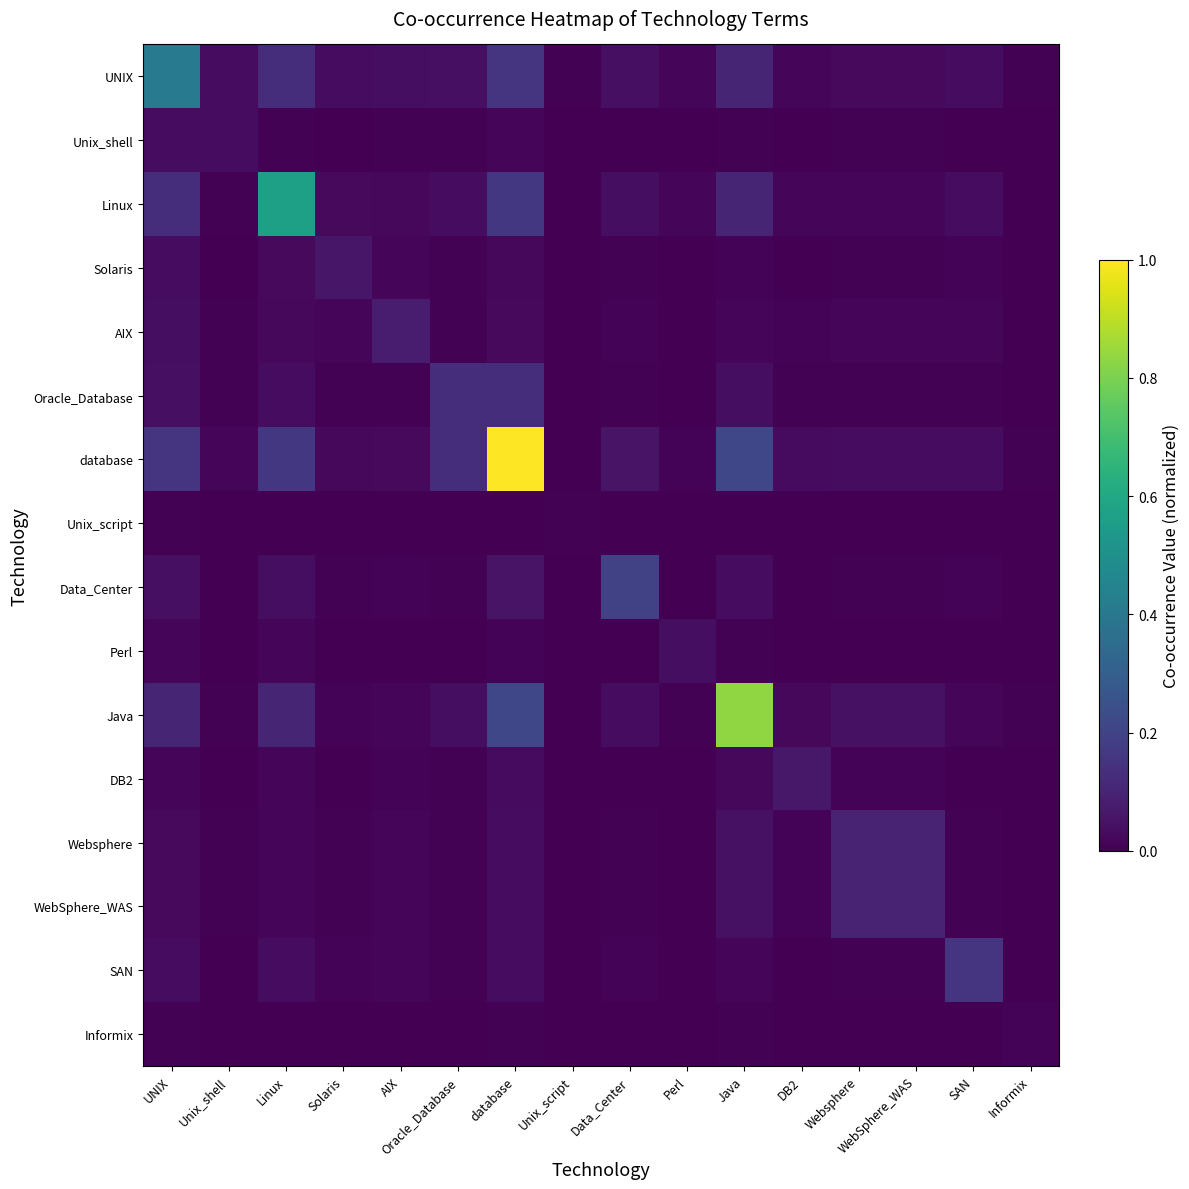

Reading right to left, extract all data points from this chart.

UNIX: Informix=0.0	SAN=0.0	WebSphere_WAS=0.0	Websphere=0.0	DB2=0.0	Java=0.1	Perl=0.0	Data_Center=0.0	Unix_script=0.0	database=0.1	Oracle_Database=0.0	AIX=0.0	Solaris=0.0	Linux=0.1	Unix_shell=0.0	UNIX=0.4
Unix_shell: Informix=0.0	SAN=0.0	WebSphere_WAS=0.0	Websphere=0.0	DB2=0.0	Java=0.0	Perl=0.0	Data_Center=0.0	Unix_script=0.0	database=0.0	Oracle_Database=0.0	AIX=0.0	Solaris=0.0	Linux=0.0	Unix_shell=0.0	UNIX=0.0
Linux: Informix=0.0	SAN=0.0	WebSphere_WAS=0.0	Websphere=0.0	DB2=0.0	Java=0.1	Perl=0.0	Data_Center=0.0	Unix_script=0.0	database=0.2	Oracle_Database=0.0	AIX=0.0	Solaris=0.0	Linux=0.6	Unix_shell=0.0	UNIX=0.1
Solaris: Informix=0.0	SAN=0.0	WebSphere_WAS=0.0	Websphere=0.0	DB2=0.0	Java=0.0	Perl=0.0	Data_Center=0.0	Unix_script=0.0	database=0.0	Oracle_Database=0.0	AIX=0.0	Solaris=0.1	Linux=0.0	Unix_shell=0.0	UNIX=0.0
AIX: Informix=0.0	SAN=0.0	WebSphere_WAS=0.0	Websphere=0.0	DB2=0.0	Java=0.0	Perl=0.0	Data_Center=0.0	Unix_script=0.0	database=0.0	Oracle_Database=0.0	AIX=0.1	Solaris=0.0	Linux=0.0	Unix_shell=0.0	UNIX=0.0
Oracle_Database: Informix=0.0	SAN=0.0	WebSphere_WAS=0.0	Websphere=0.0	DB2=0.0	Java=0.0	Perl=0.0	Data_Center=0.0	Unix_script=0.0	database=0.1	Oracle_Database=0.1	AIX=0.0	Solaris=0.0	Linux=0.0	Unix_shell=0.0	UNIX=0.0
database: Informix=0.0	SAN=0.0	WebSphere_WAS=0.0	Websphere=0.0	DB2=0.0	Java=0.2	Perl=0.0	Data_Center=0.1	Unix_script=0.0	database=1.0	Oracle_Database=0.1	AIX=0.0	Solaris=0.0	Linux=0.2	Unix_shell=0.0	UNIX=0.1
Unix_script: Informix=0.0	SAN=0.0	WebSphere_WAS=0.0	Websphere=0.0	DB2=0.0	Java=0.0	Perl=0.0	Data_Center=0.0	Unix_script=0.0	database=0.0	Oracle_Database=0.0	AIX=0.0	Solaris=0.0	Linux=0.0	Unix_shell=0.0	UNIX=0.0
Data_Center: Informix=0.0	SAN=0.0	WebSphere_WAS=0.0	Websphere=0.0	DB2=0.0	Java=0.0	Perl=0.0	Data_Center=0.2	Unix_script=0.0	database=0.1	Oracle_Database=0.0	AIX=0.0	Solaris=0.0	Linux=0.0	Unix_shell=0.0	UNIX=0.0
Perl: Informix=0.0	SAN=0.0	WebSphere_WAS=0.0	Websphere=0.0	DB2=0.0	Java=0.0	Perl=0.0	Data_Center=0.0	Unix_script=0.0	database=0.0	Oracle_Database=0.0	AIX=0.0	Solaris=0.0	Linux=0.0	Unix_shell=0.0	UNIX=0.0
Java: Informix=0.0	SAN=0.0	WebSphere_WAS=0.0	Websphere=0.0	DB2=0.0	Java=0.8	Perl=0.0	Data_Center=0.0	Unix_script=0.0	database=0.2	Oracle_Database=0.0	AIX=0.0	Solaris=0.0	Linux=0.1	Unix_shell=0.0	UNIX=0.1
DB2: Informix=0.0	SAN=0.0	WebSphere_WAS=0.0	Websphere=0.0	DB2=0.1	Java=0.0	Perl=0.0	Data_Center=0.0	Unix_script=0.0	database=0.0	Oracle_Database=0.0	AIX=0.0	Solaris=0.0	Linux=0.0	Unix_shell=0.0	UNIX=0.0
Websphere: Informix=0.0	SAN=0.0	WebSphere_WAS=0.1	Websphere=0.1	DB2=0.0	Java=0.0	Perl=0.0	Data_Center=0.0	Unix_script=0.0	database=0.0	Oracle_Database=0.0	AIX=0.0	Solaris=0.0	Linux=0.0	Unix_shell=0.0	UNIX=0.0
WebSphere_WAS: Informix=0.0	SAN=0.0	WebSphere_WAS=0.1	Websphere=0.1	DB2=0.0	Java=0.0	Perl=0.0	Data_Center=0.0	Unix_script=0.0	database=0.0	Oracle_Database=0.0	AIX=0.0	Solaris=0.0	Linux=0.0	Unix_shell=0.0	UNIX=0.0
SAN: Informix=0.0	SAN=0.2	WebSphere_WAS=0.0	Websphere=0.0	DB2=0.0	Java=0.0	Perl=0.0	Data_Center=0.0	Unix_script=0.0	database=0.0	Oracle_Database=0.0	AIX=0.0	Solaris=0.0	Linux=0.0	Unix_shell=0.0	UNIX=0.0
Informix: Informix=0.0	SAN=0.0	WebSphere_WAS=0.0	Websphere=0.0	DB2=0.0	Java=0.0	Perl=0.0	Data_Center=0.0	Unix_script=0.0	database=0.0	Oracle_Database=0.0	AIX=0.0	Solaris=0.0	Linux=0.0	Unix_shell=0.0	UNIX=0.0